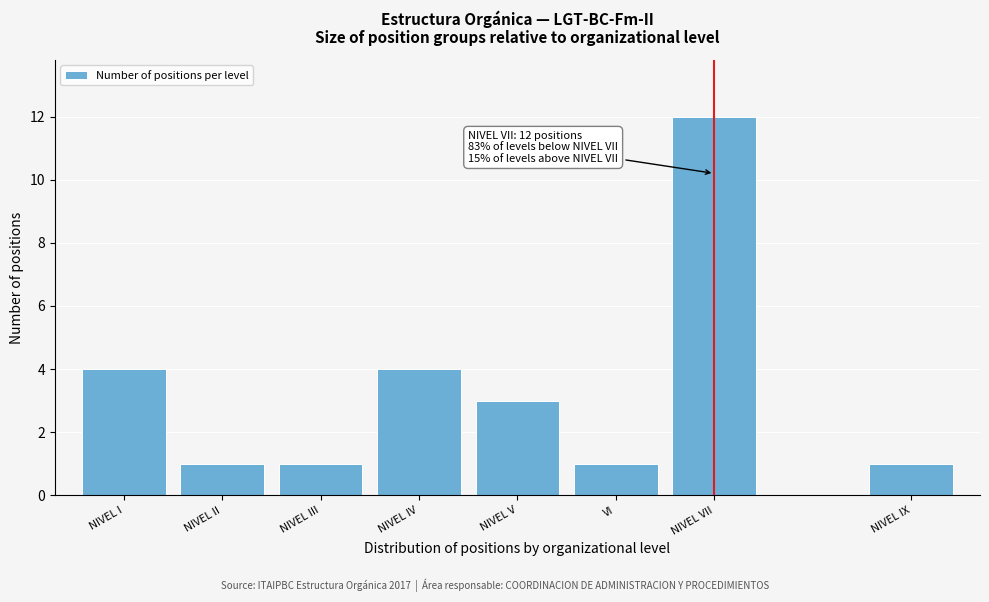

Reading left to right, transcribe all the data shown in this chart.

NIVEL I=4	NIVEL II=1	NIVEL III=1	NIVEL IV=4	NIVEL V=3	VI=1	NIVEL VII=12	NIVEL IX=1